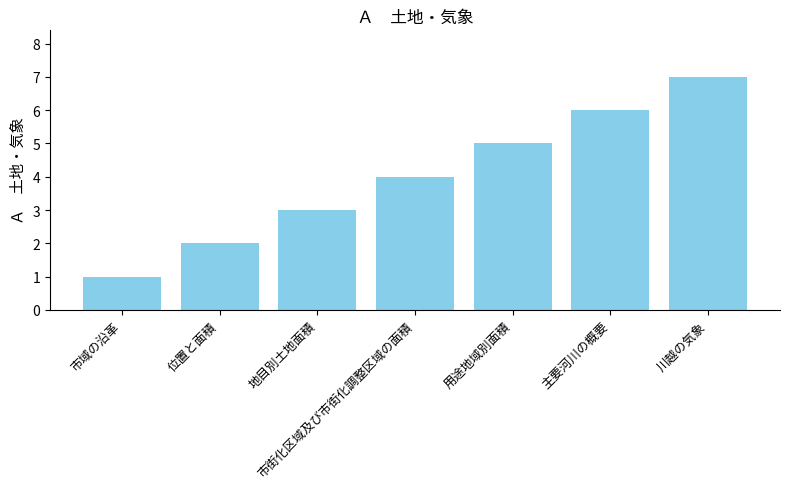

Does the chart contain any negative values?

No